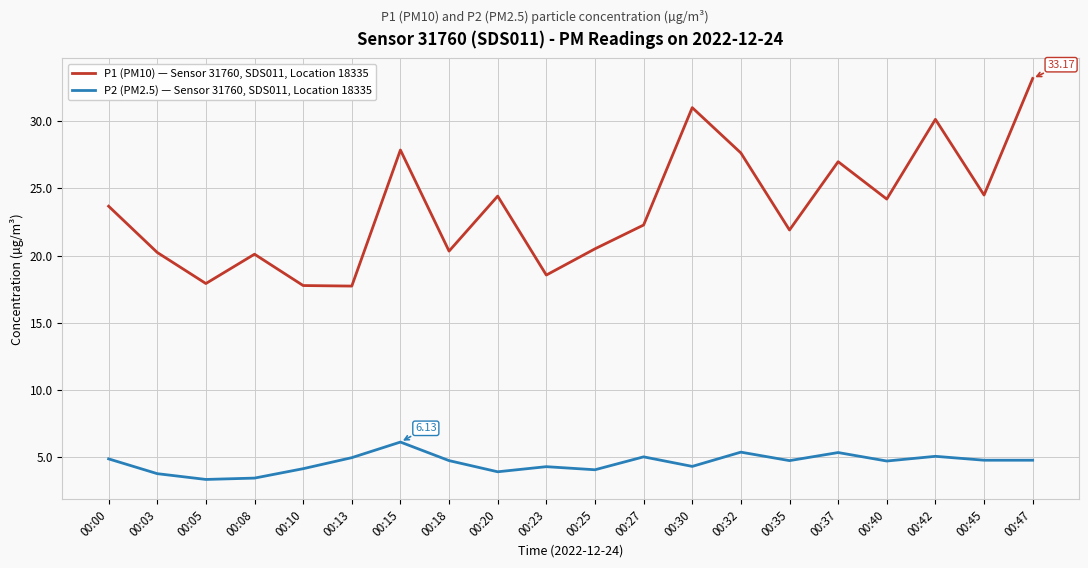

List the series in order of their peak value, highest first.

P1 (PM10) — Sensor 31760, SDS011, Location 18335, P2 (PM2.5) — Sensor 31760, SDS011, Location 18335